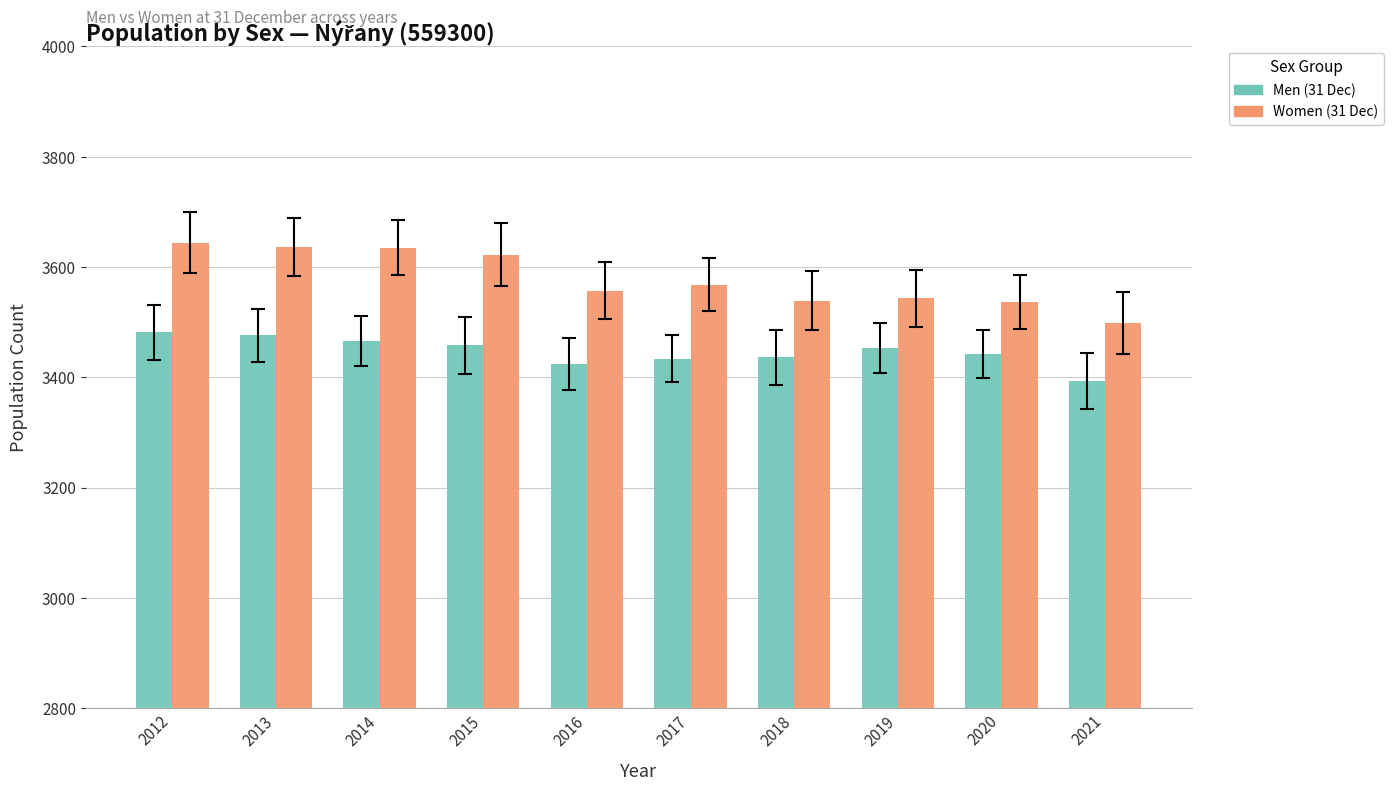

How many data points does each series have?

10